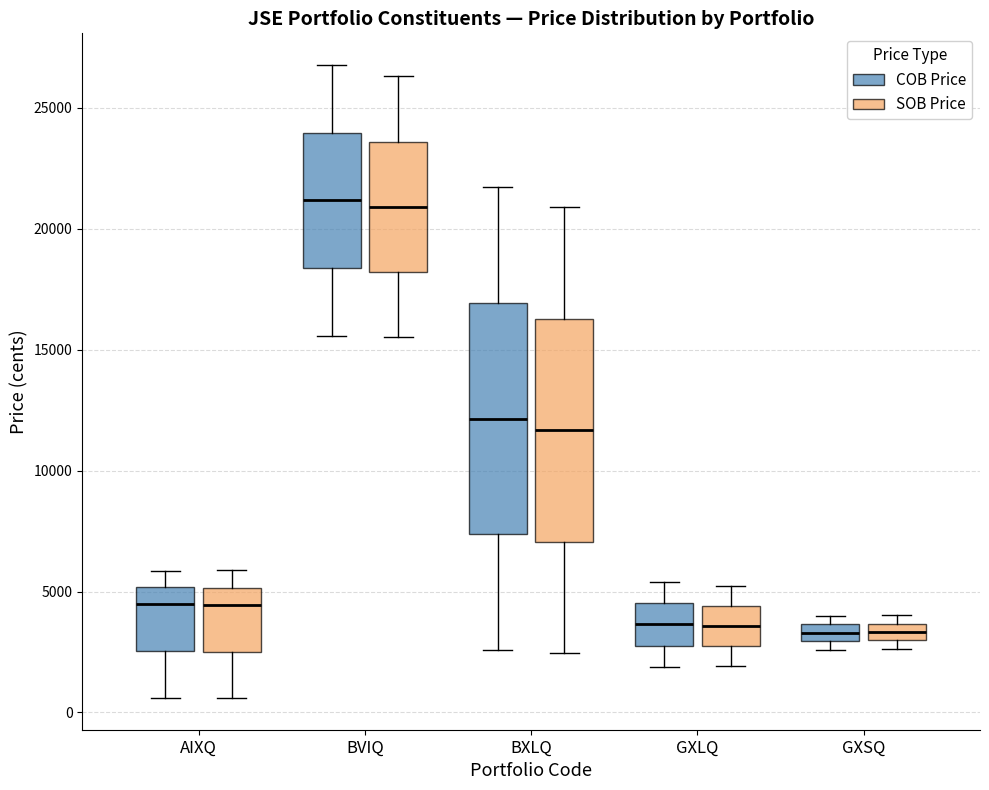

Where is the lower edge of the box for BXLQ (COB Price) on the y-axis? The values are not printed on the chart, so give them approximately, as read against the axis.

7500